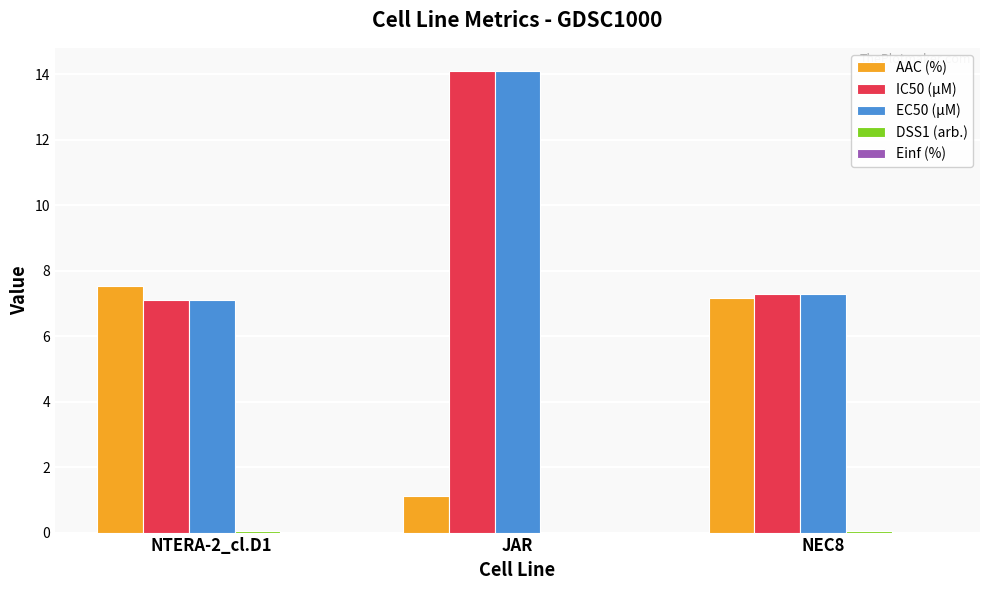

Which label corresponds to the largest value in the chart?

JAR